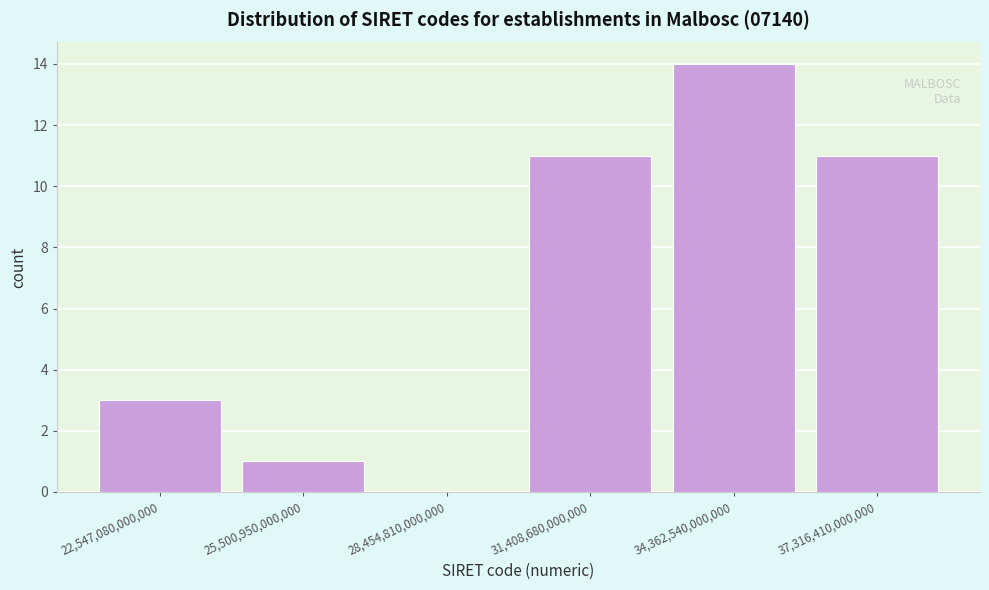

Reading left to right, transcribe all the data shown in this chart.

22,547,080,000,000=3	25,500,950,000,000=1	28,454,810,000,000=0	31,408,680,000,000=11	34,362,540,000,000=14	37,316,410,000,000=11